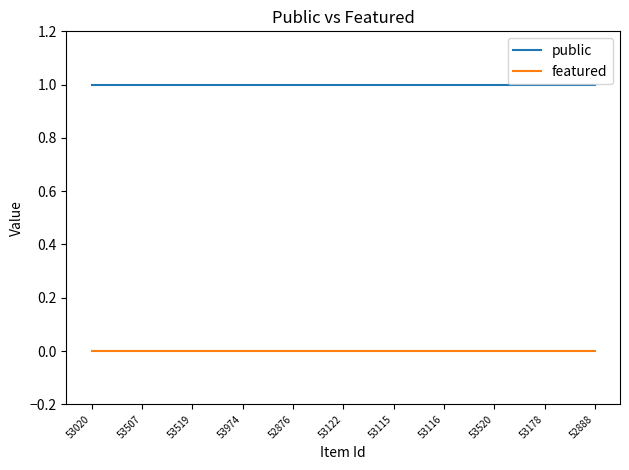

Is the value of public at 53519 greater than the value of featured at 53115?

Yes